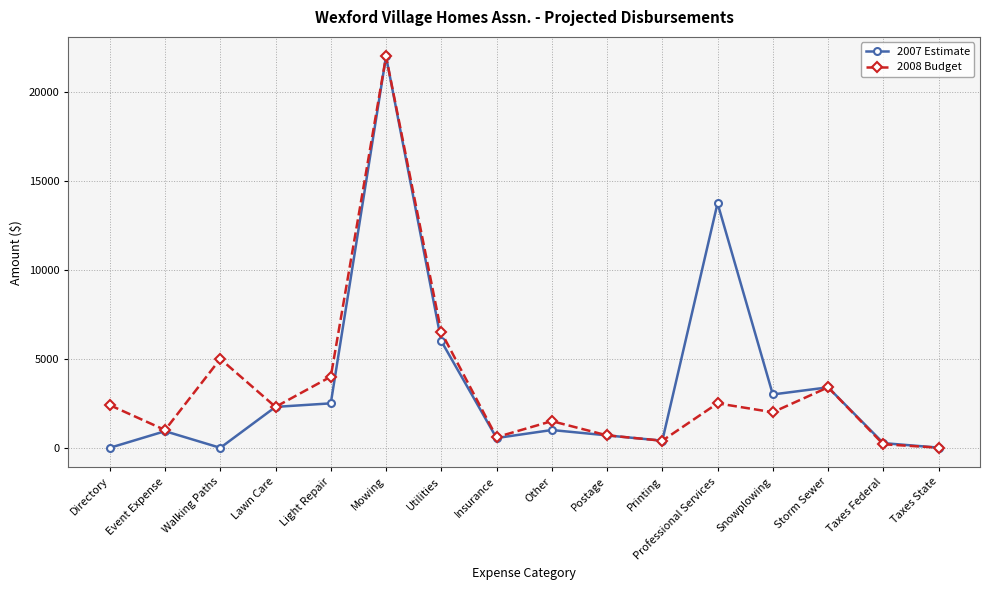

What is the label of the 9th point from the left?

Other